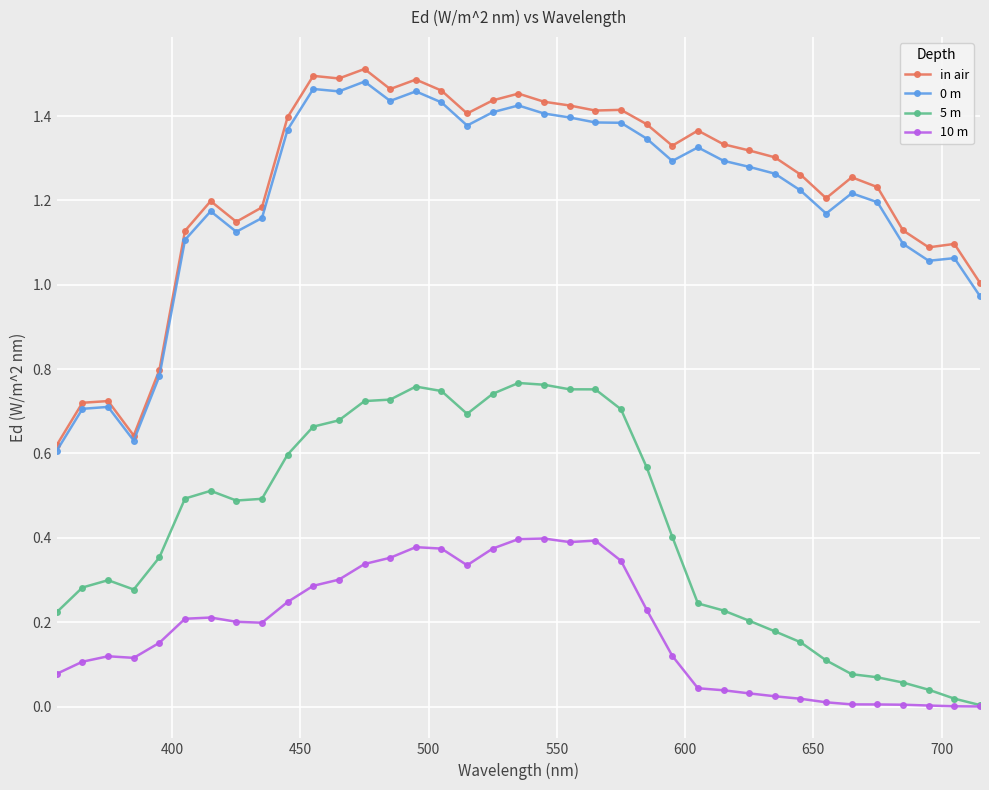

True or false: 0 m and 10 m cross at least once.

False